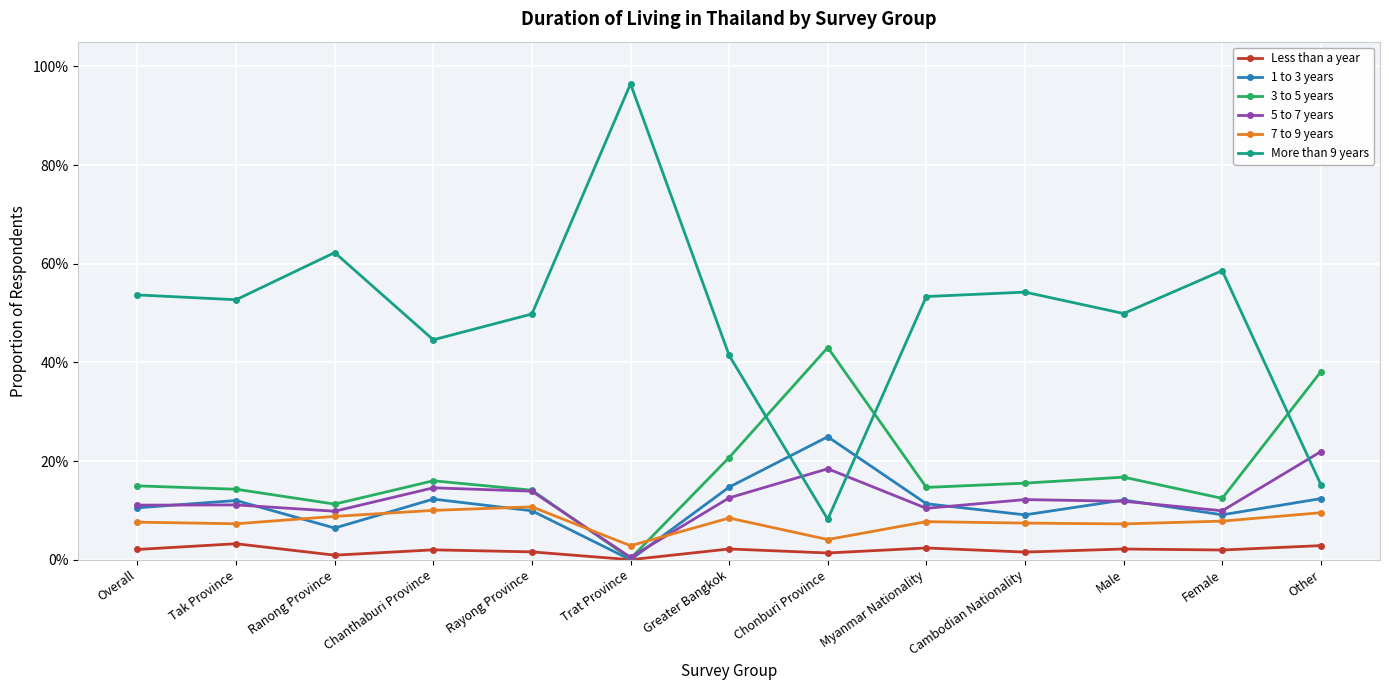

Between Female and Cambodian Nationality, which is larger?

Female